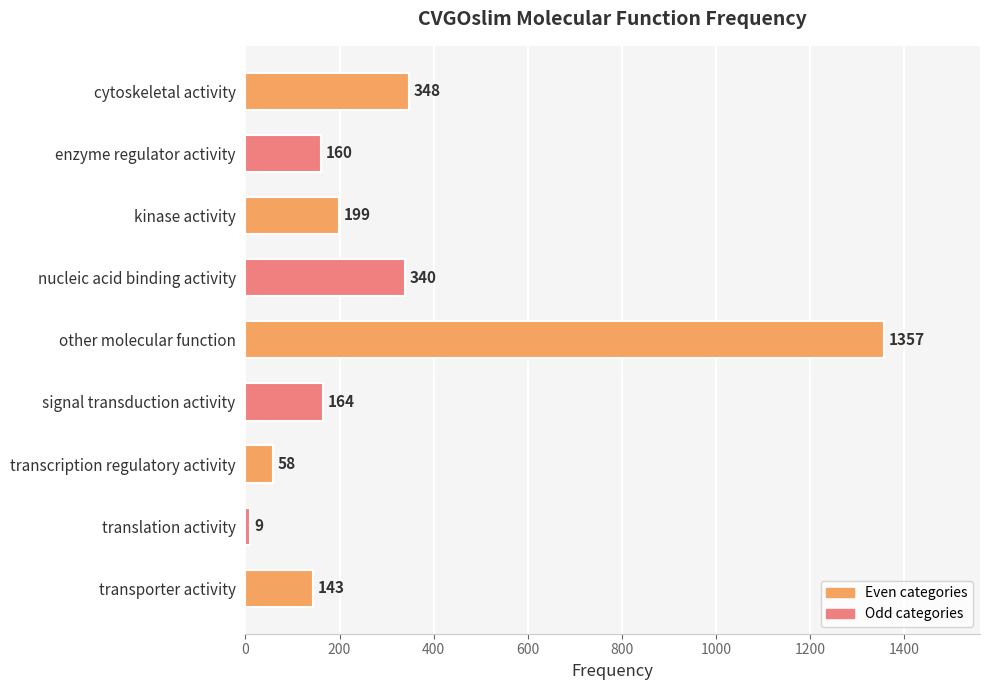

What is the smallest value displayed?

9